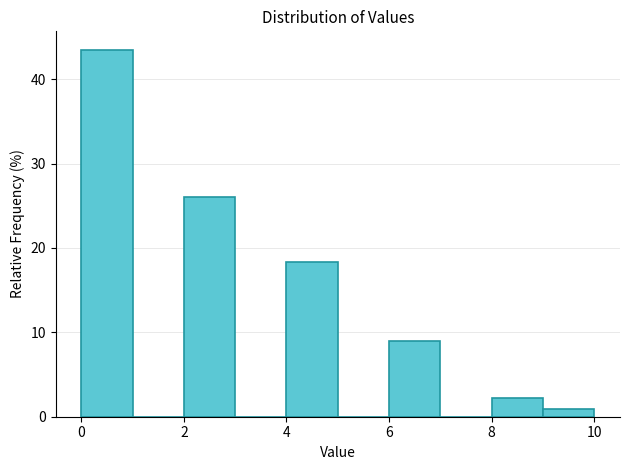

Which range on the x-axis has the tallest bar?

0 to 1